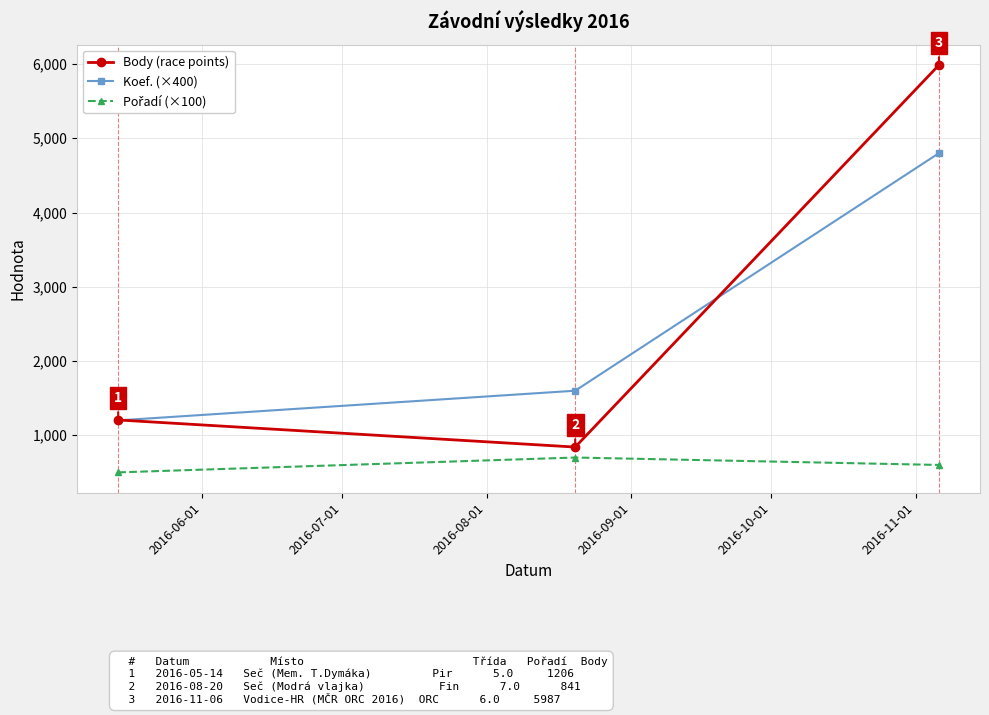

Which series has the largest range (max minus min)?

Body (race points)